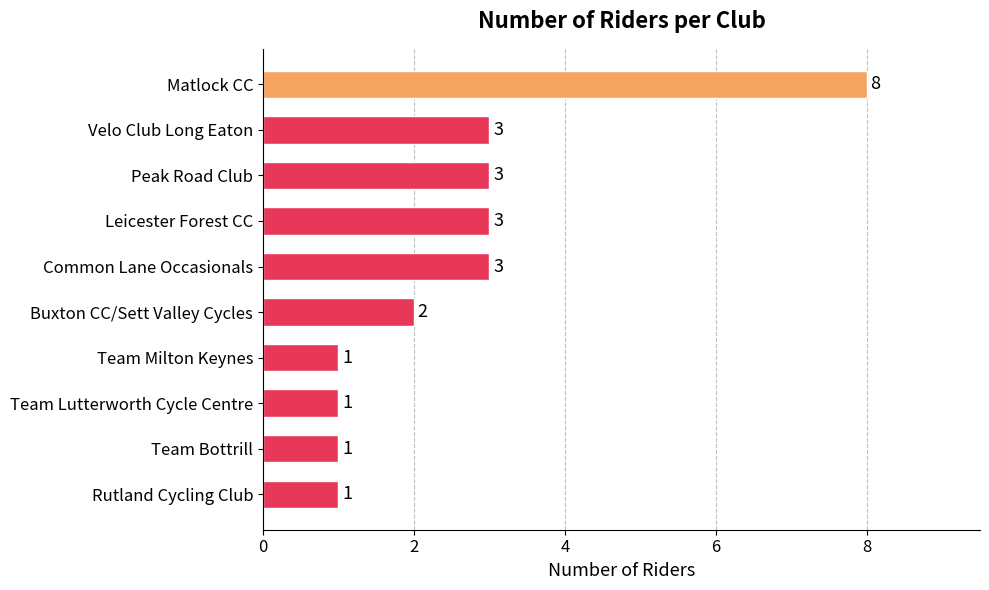

What is the value of the 4th bar from the top?

3